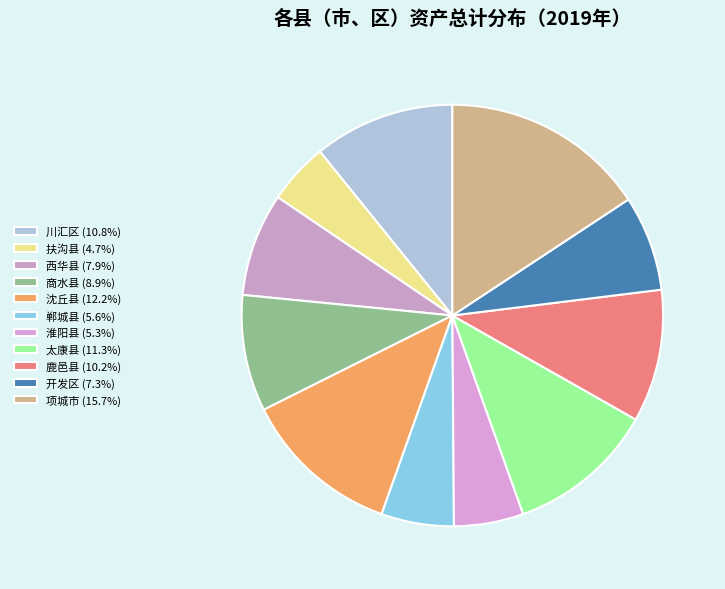

Does 鹿邑县 account for over 50% of the chart?

No